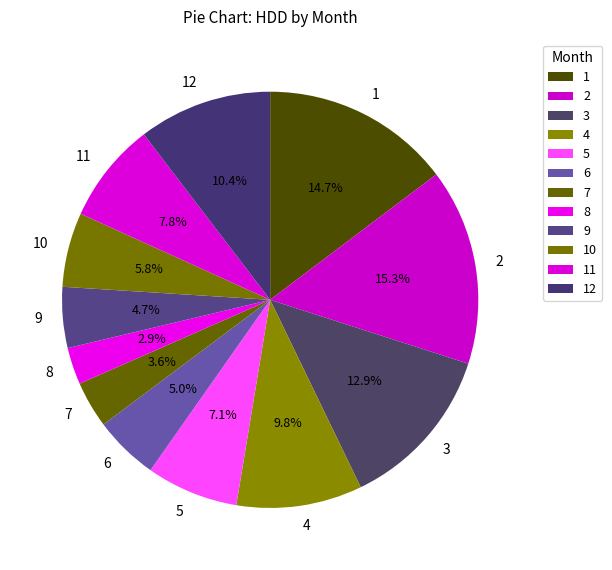

Approximately how many times larger is the value at 6 compared to 3?

0.4